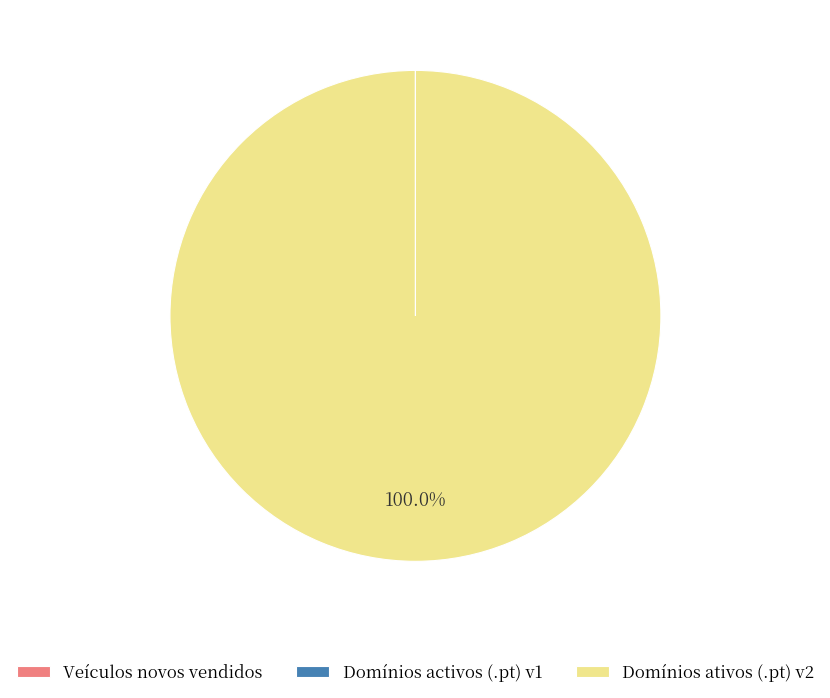

To the nearest percent, what is the difference between the largest and smallest slice percentages?

100%